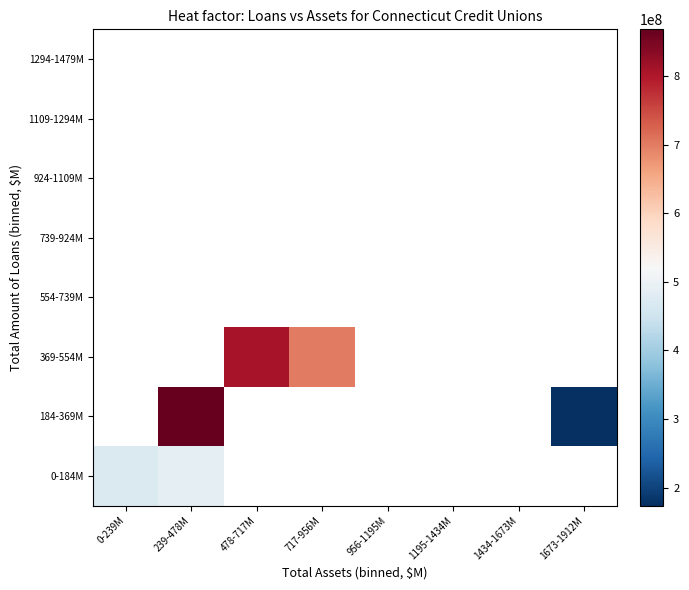

What is the smallest value displayed?

173638042.1